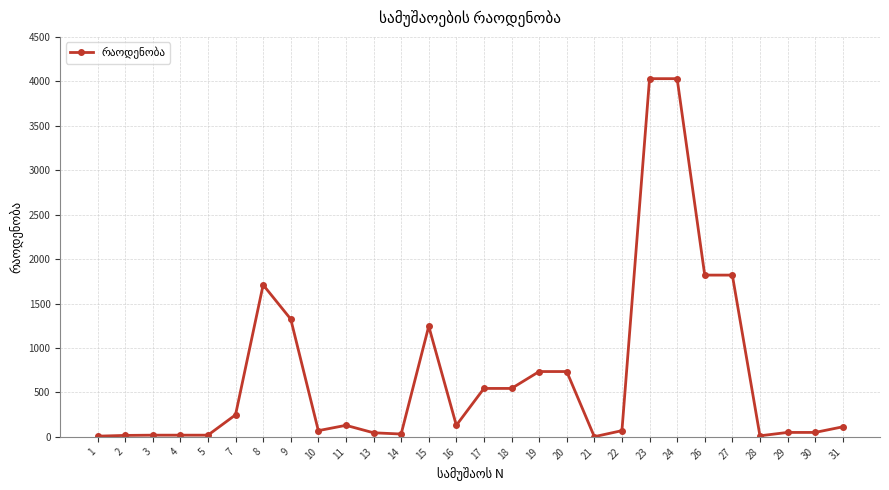

True or false: there are more than 1 points higher than both neighbors.

True